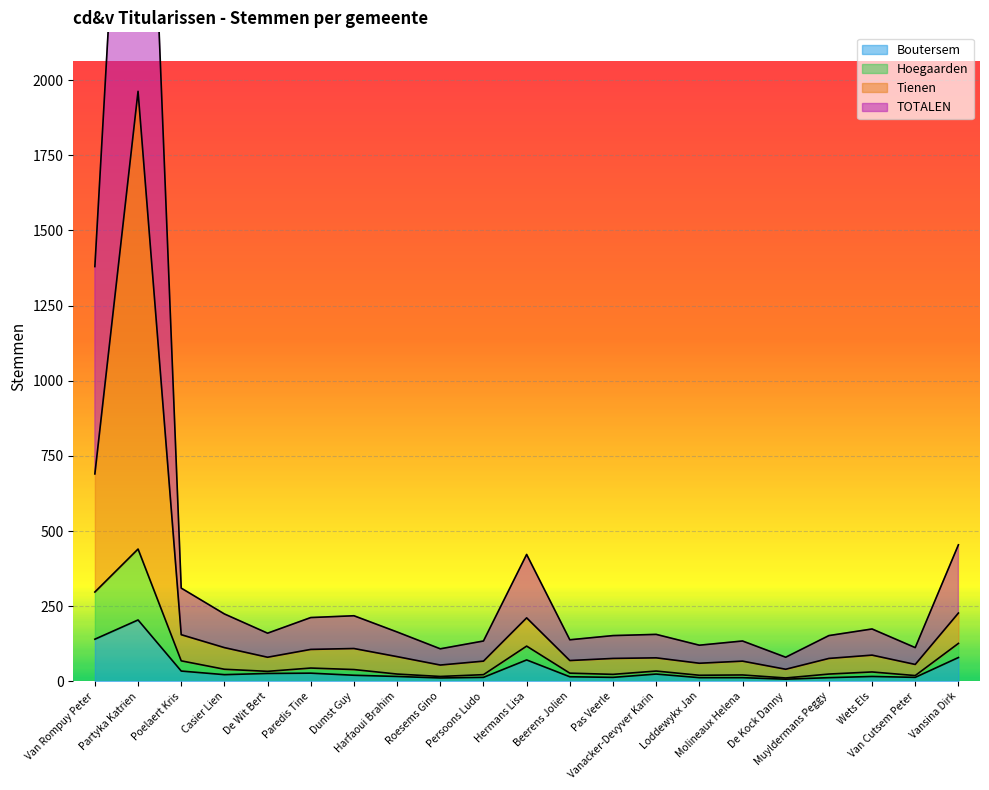

True or false: Hoegaarden has a value of 32 at Molineaux Helena.

False